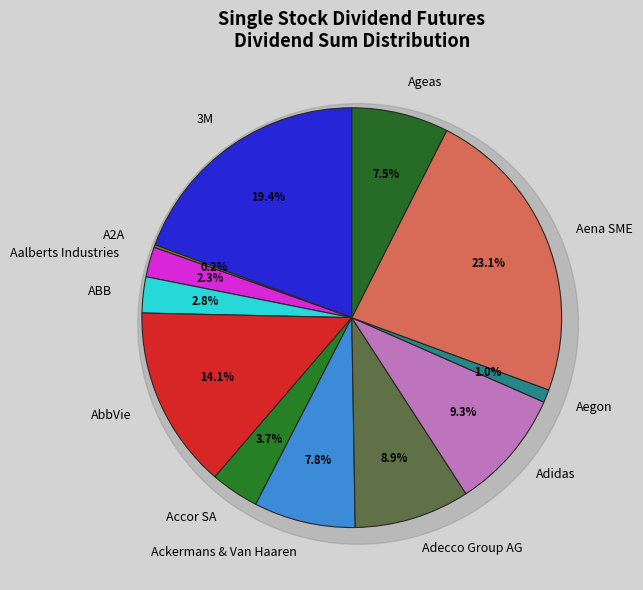

Is there a majority slice in this chart?

No